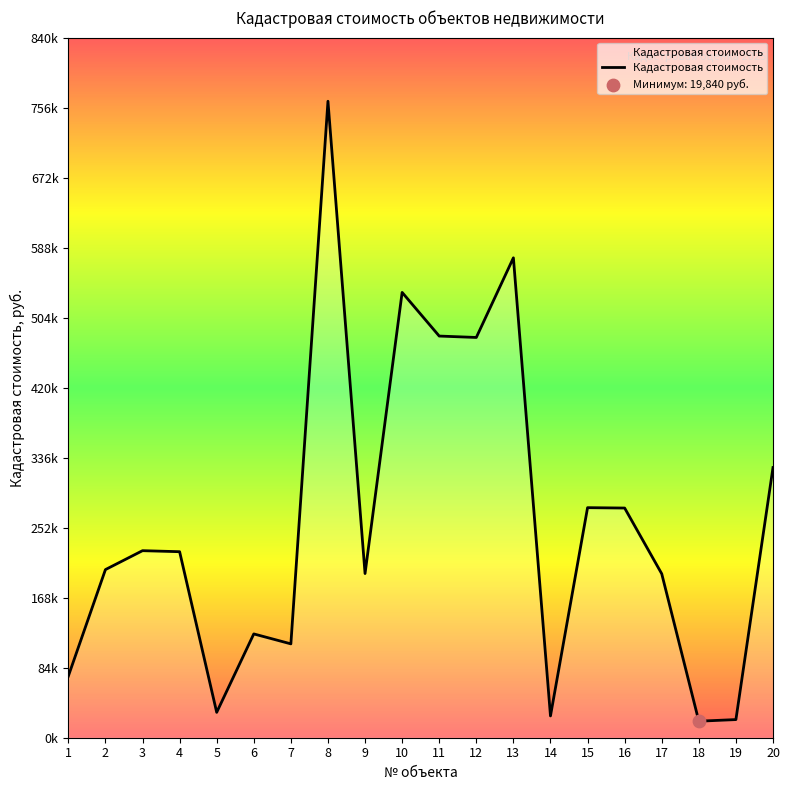

What is the ratio of the value at 6 to the value at 5?

4.1